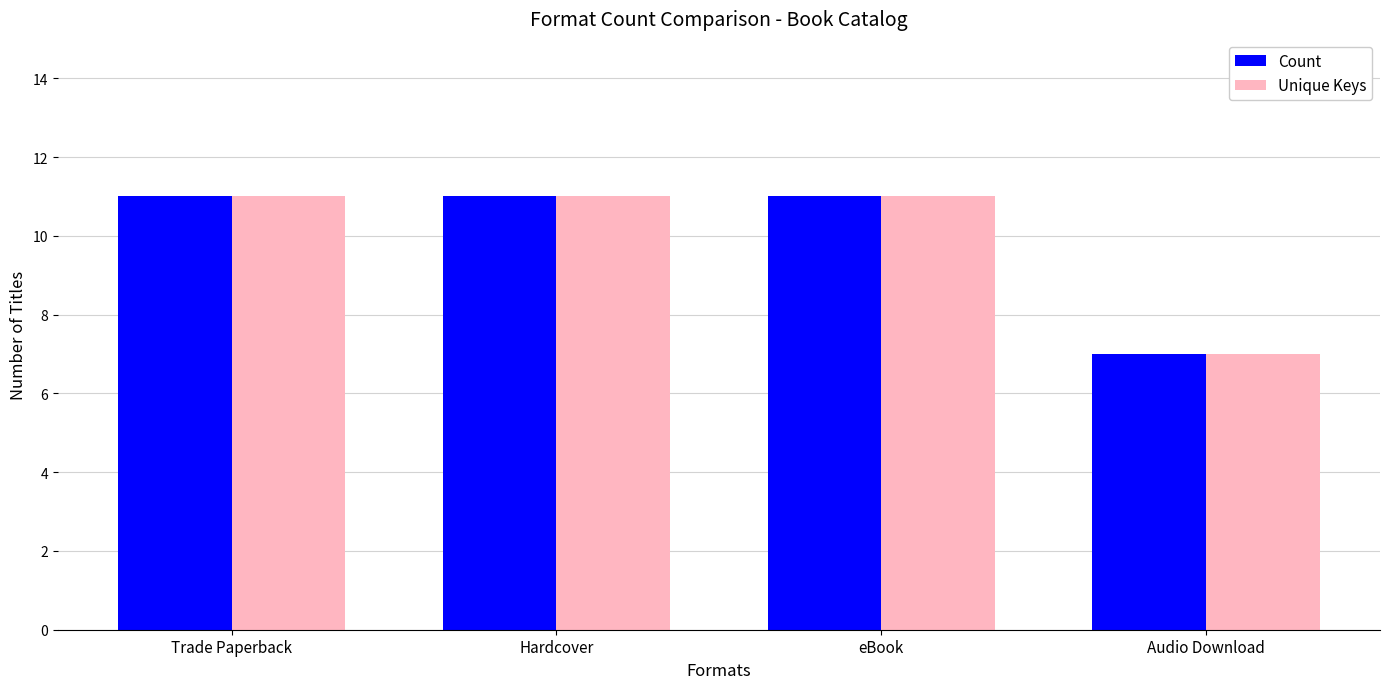

Which category has the lowest value in the Unique Keys series?

Audio Download